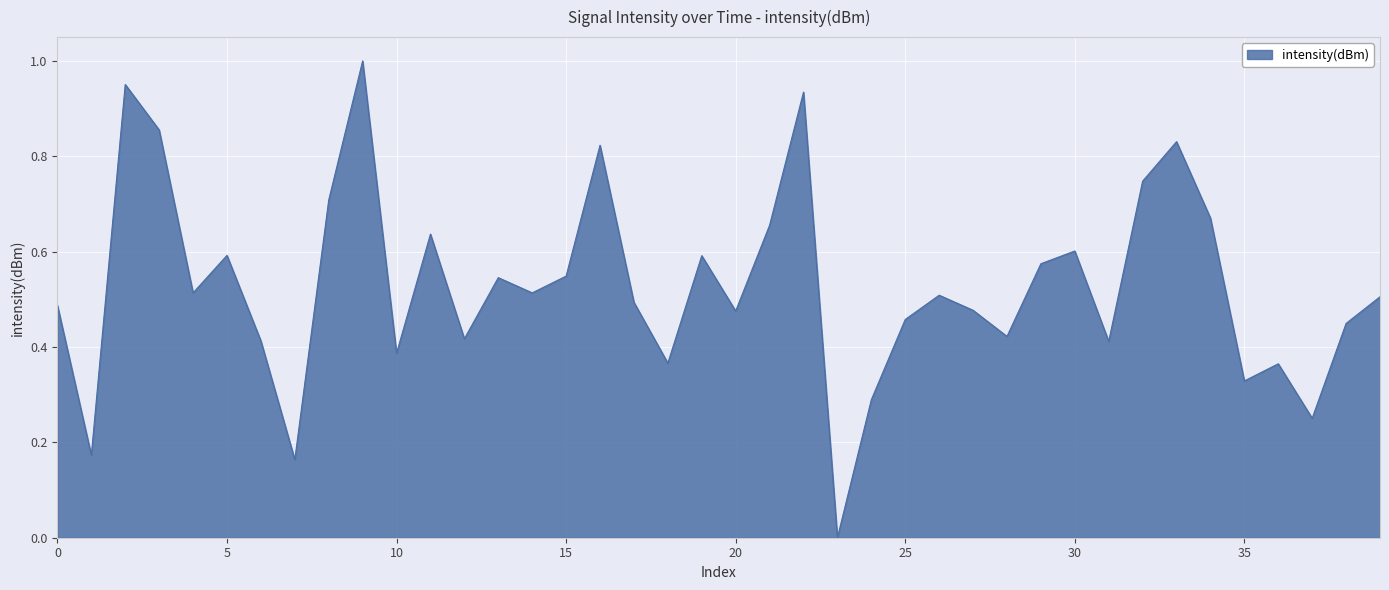

At which label is the value closest to 0?

23